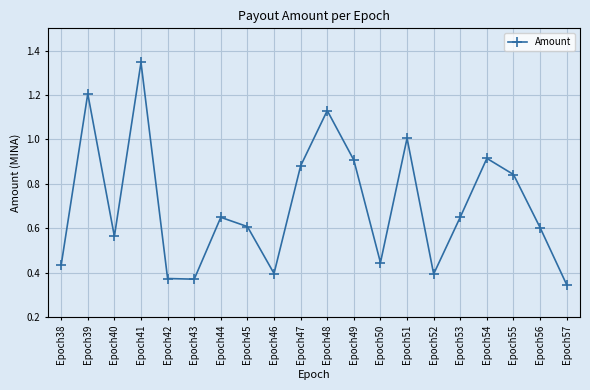

What is the sum of the values at Epoch44 and Epoch51?

1.7